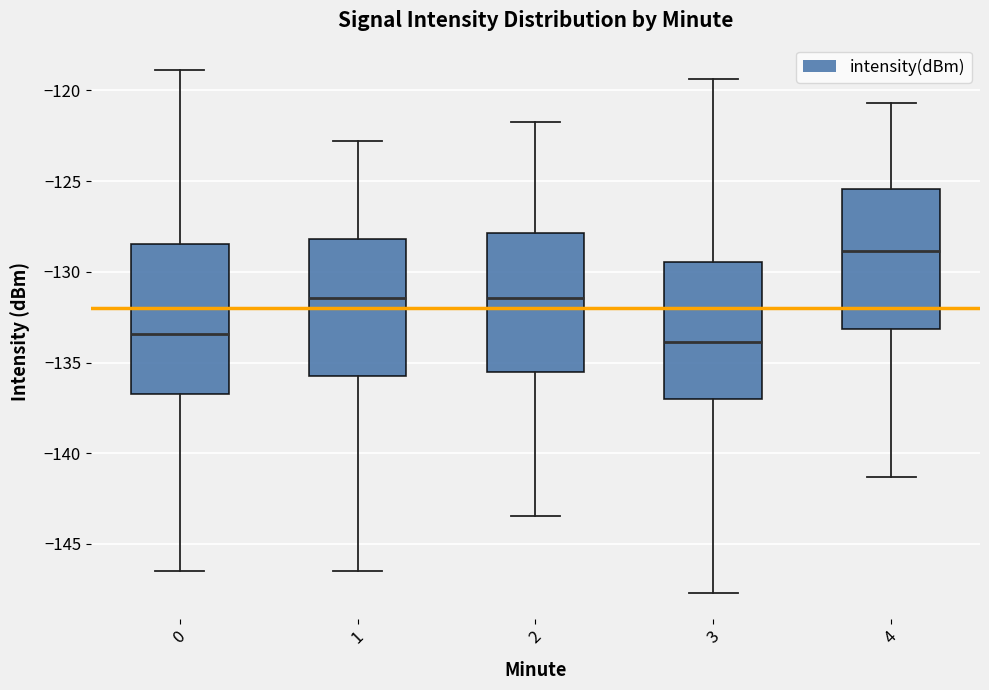

Where does the median line of the box at x = 2 sit on the y-axis? The values are not printed on the chart, so give them approximately, as read against the axis.

-131.5